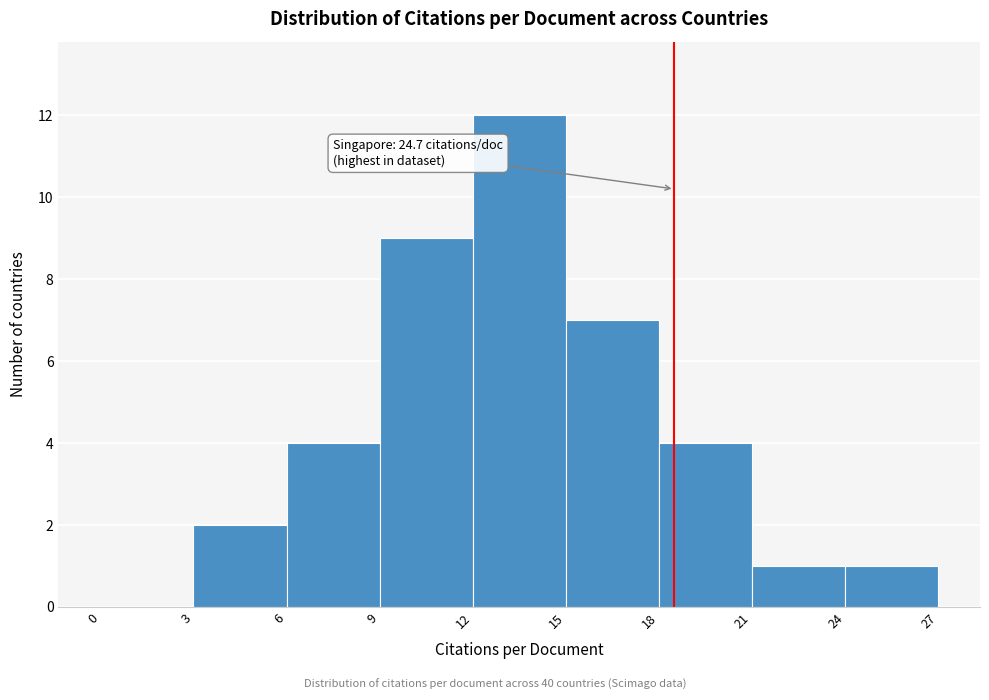

Which range on the x-axis has the tallest bar?

12 to 15